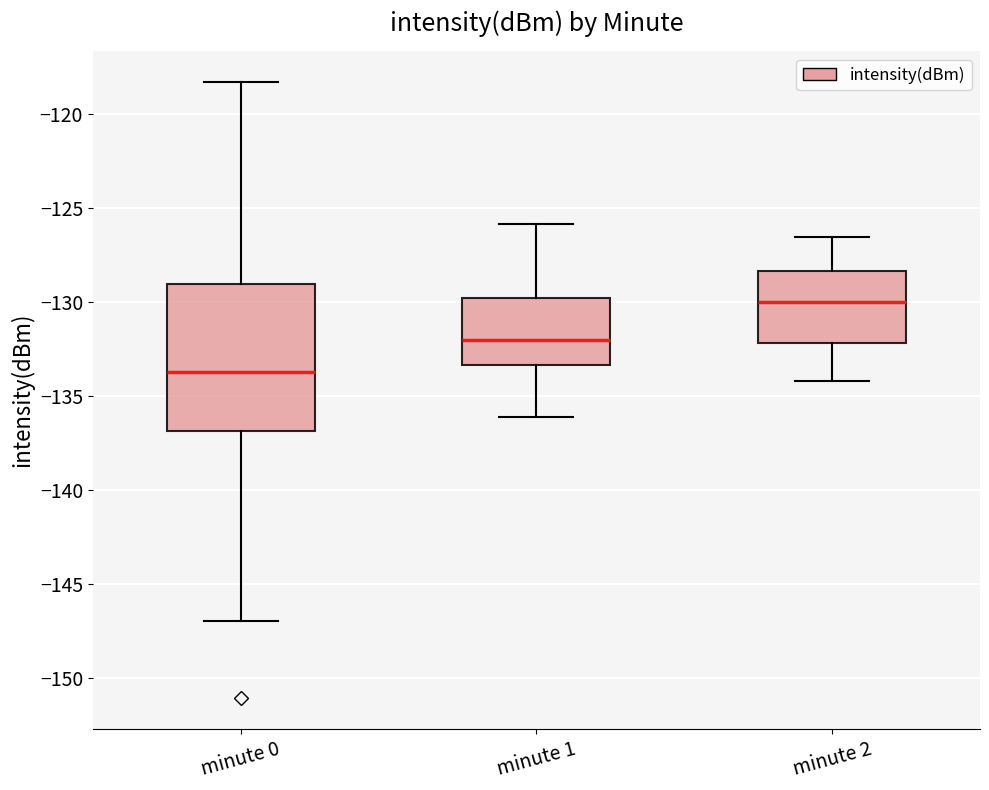

Reading left to right, transcribe this box plot: for each box, give where its median line is, the range the box spans, and where its two whiskers end, as read against the y-axis. The values are not printed on the chart, so give them approximately, as read against the axis.

minute 0: median -133.5, box -137.0 to -129.0, whiskers -147.0 to -118.5
minute 1: median -132.0, box -133.5 to -130.0, whiskers -136.0 to -126.0
minute 2: median -130.0, box -132.0 to -128.5, whiskers -134.0 to -126.5